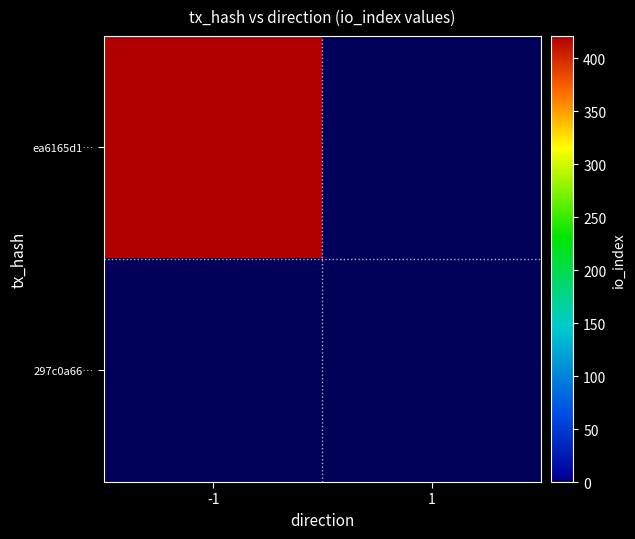

Reading left to right, list all the values displayed in this chart.

ea6165d1…: -1=421	1=0
297c0a66…: -1=0	1=0